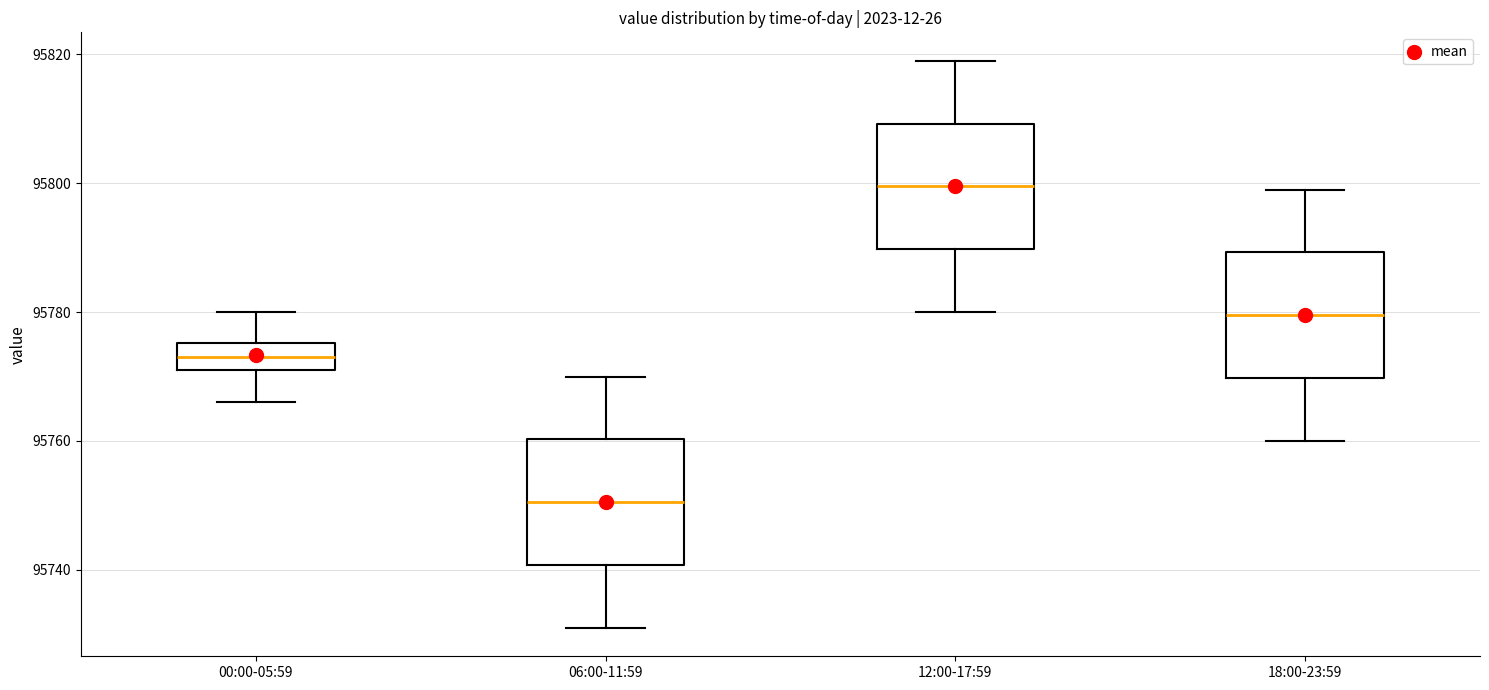

Reading left to right, transcribe this box plot: for each box, give where its median line is, the range the box spans, and where its two whiskers end, as read against the y-axis. The values are not printed on the chart, so give them approximately, as read against the axis.

00:00-05:59: median 95774, box 95772 to 95776, whiskers 95766 to 95780
06:00-11:59: median 95750, box 95740 to 95760, whiskers 95732 to 95770
12:00-17:59: median 95800, box 95790 to 95810, whiskers 95780 to 95820
18:00-23:59: median 95780, box 95770 to 95790, whiskers 95760 to 95800